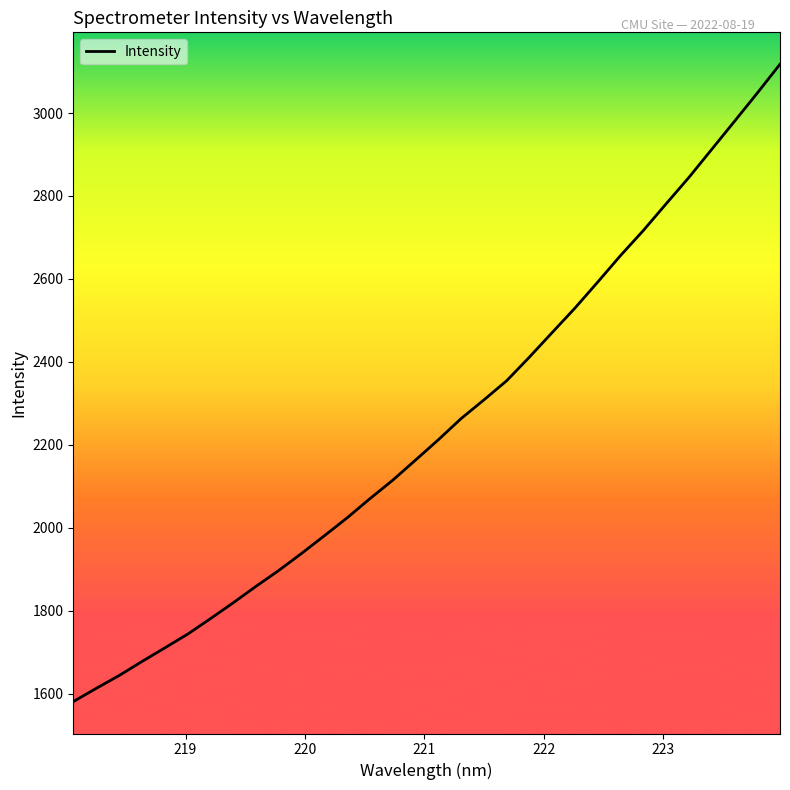

What is the difference between the maximum and minimum values?

1537.2